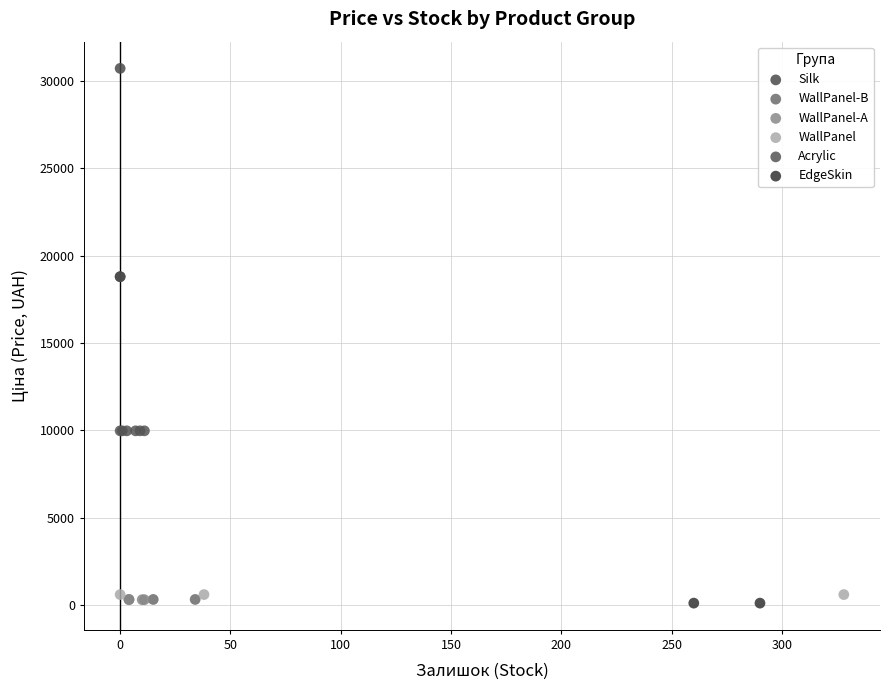

What are all the series names shown in the legend?

Silk, WallPanel-B, WallPanel-A, WallPanel, Acrylic, EdgeSkin